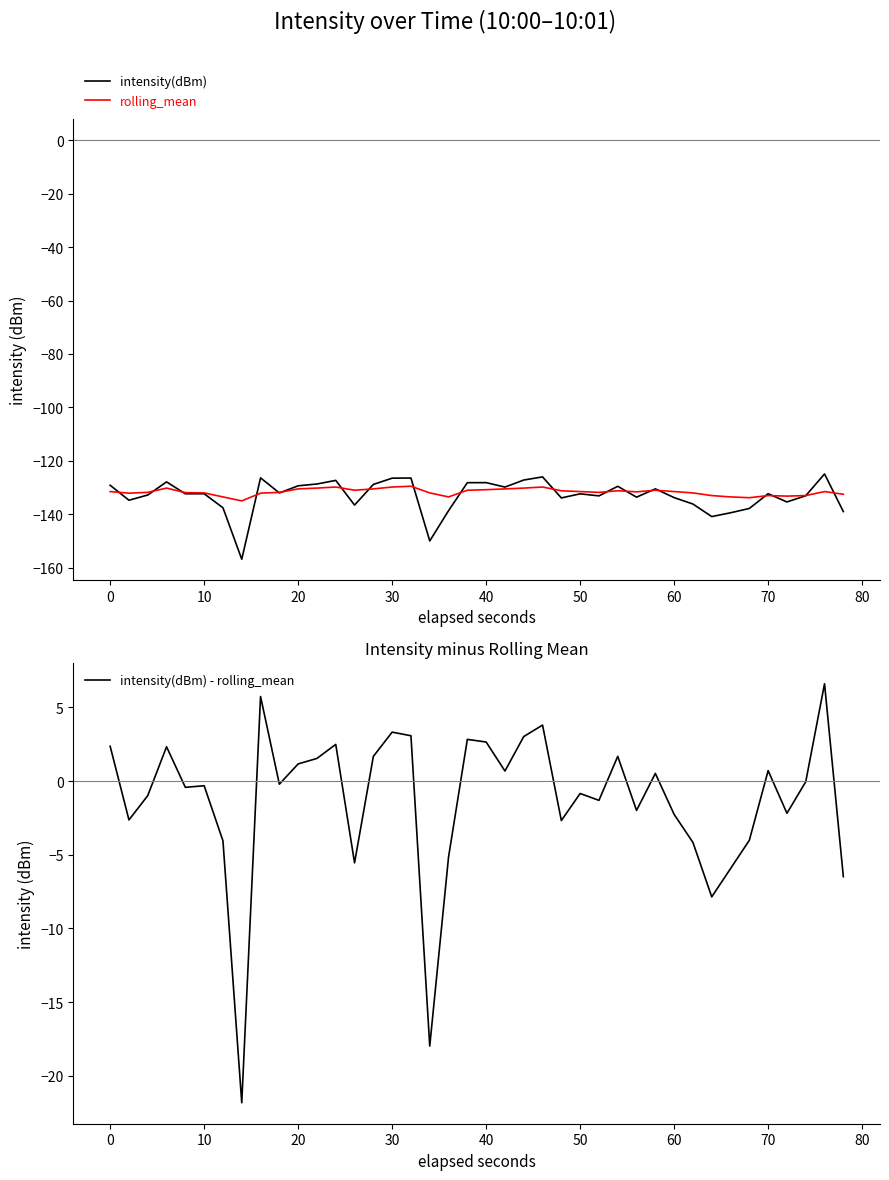

How many values in the intensity(dBm) series are below -132?

23